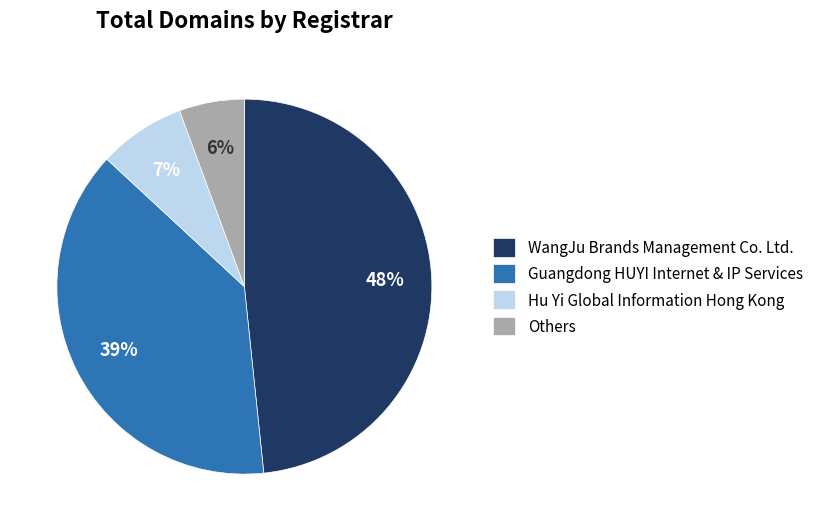

How many segments does this pie chart have?

4